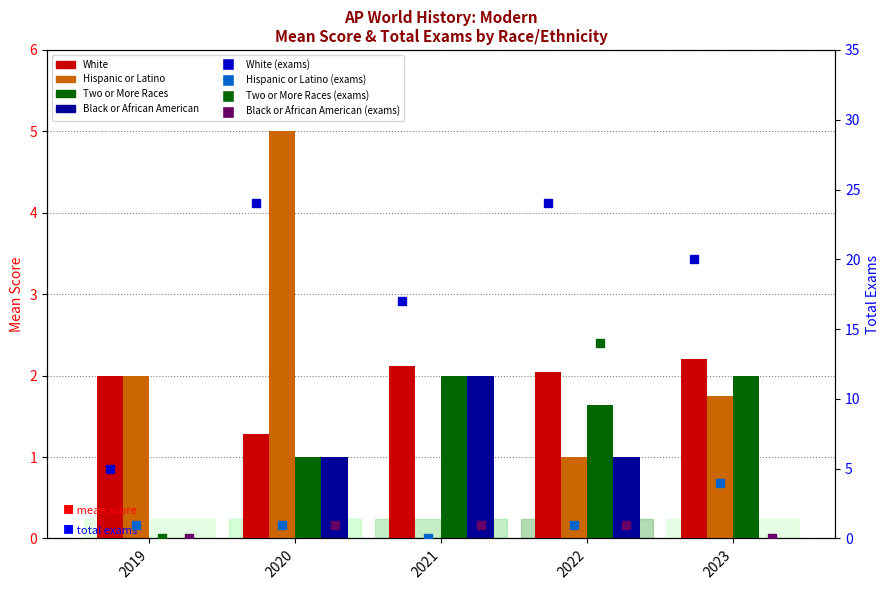

At which label is Hispanic or Latino Mean Score closest to 2?

2019